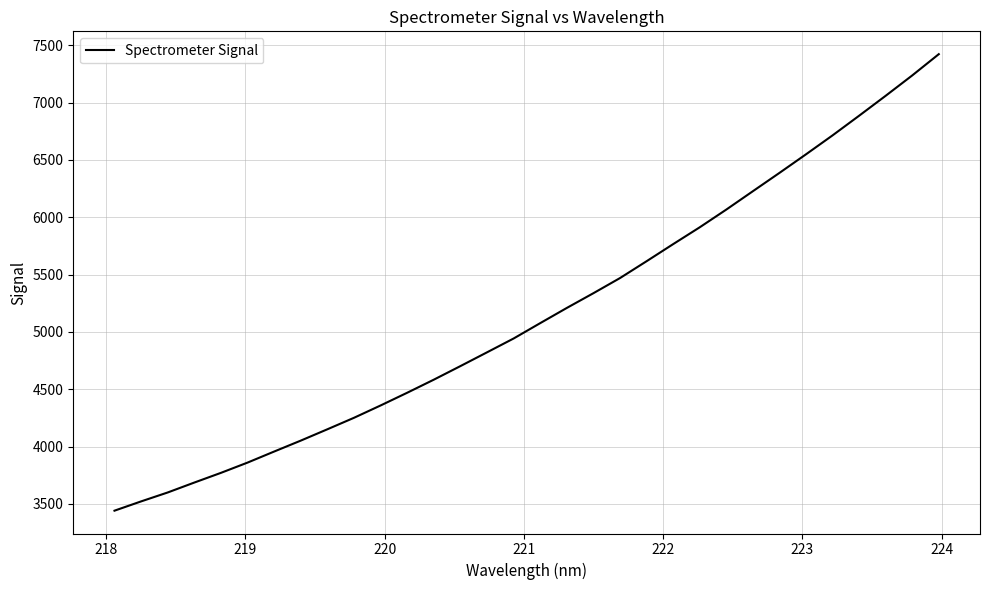

What is the difference between the maximum and minimum values?

3981.0